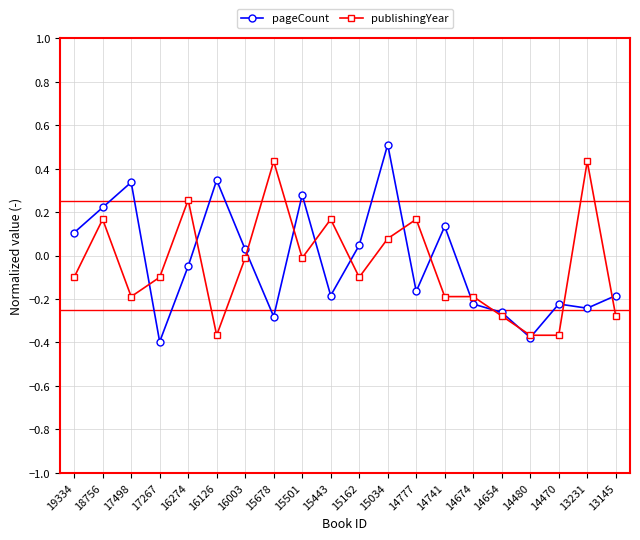

True or false: pageCount and publishingYear cross at least once.

True